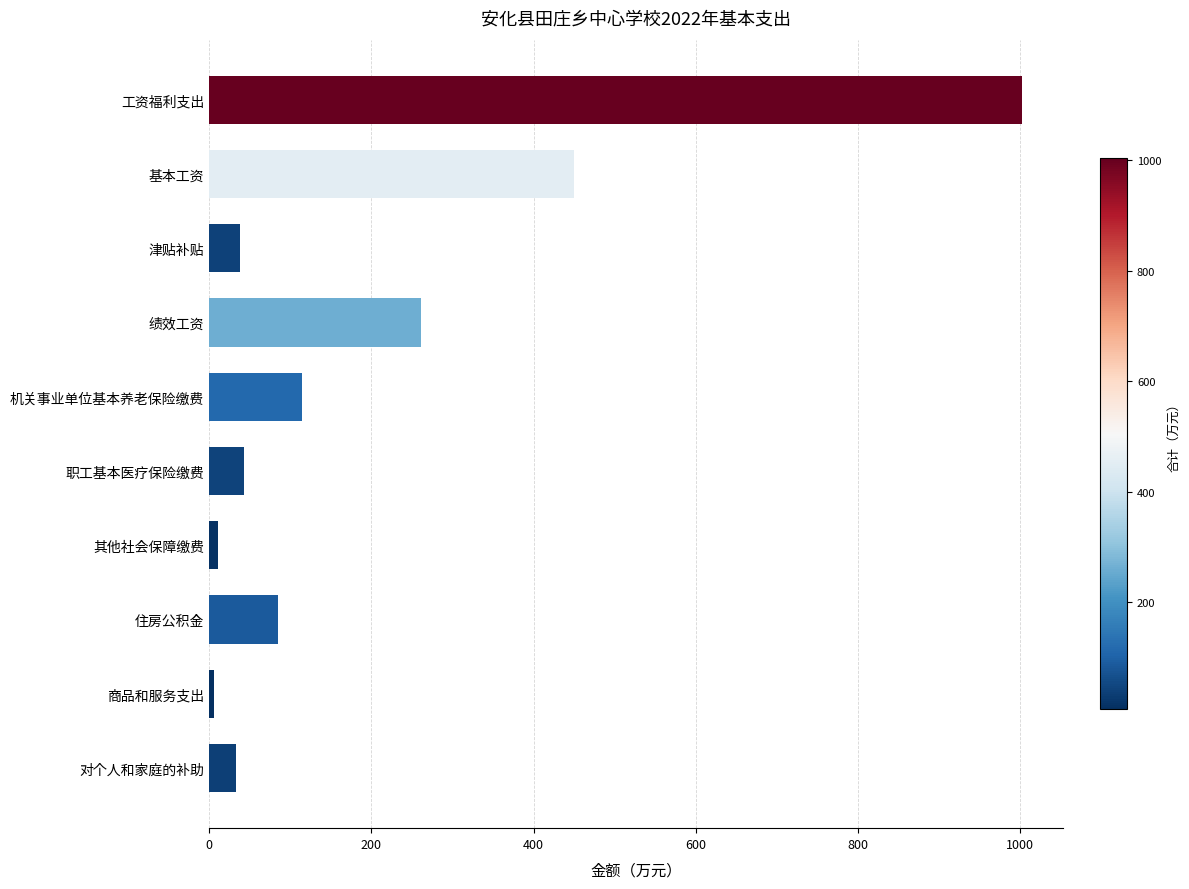

What is the greatest value displayed?

1002.7